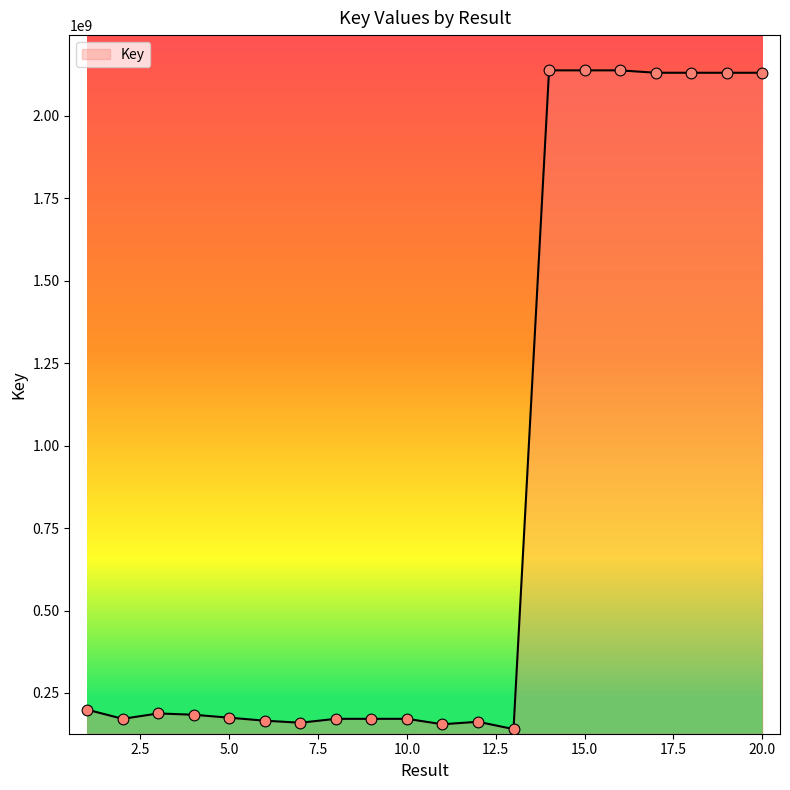

What is the difference between the maximum and minimum values?

1997170501